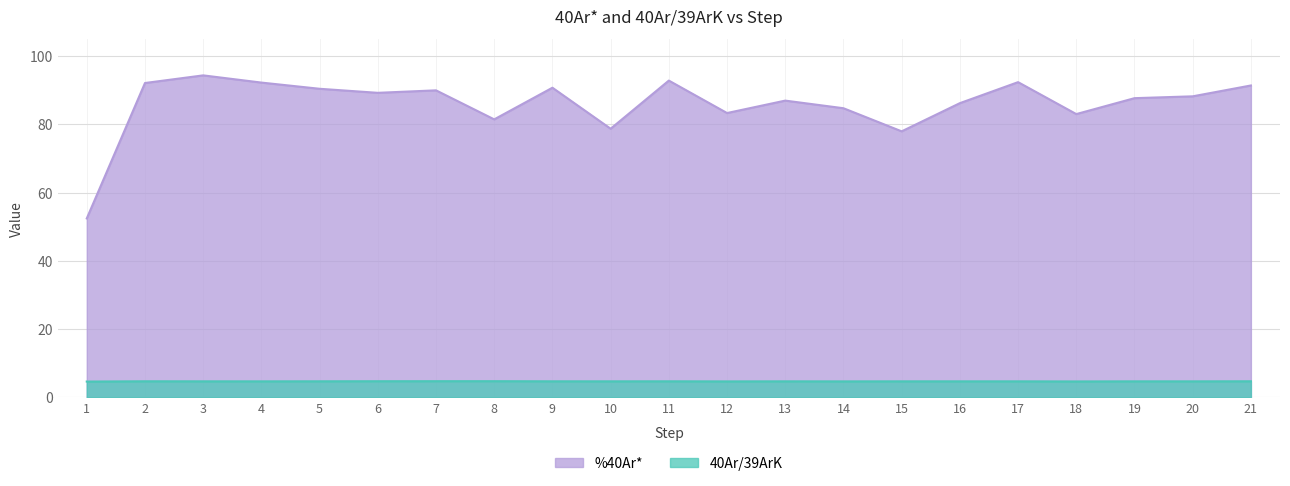

At which label does %40Ar* first exceed 88?

2